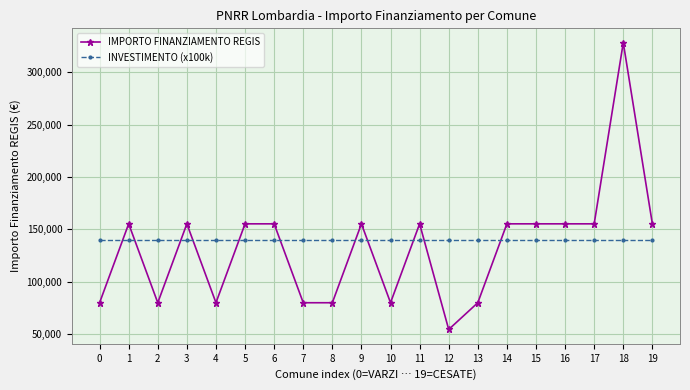

Which series has the widest spread of values?

IMPORTO FINANZIAMENTO REGIS